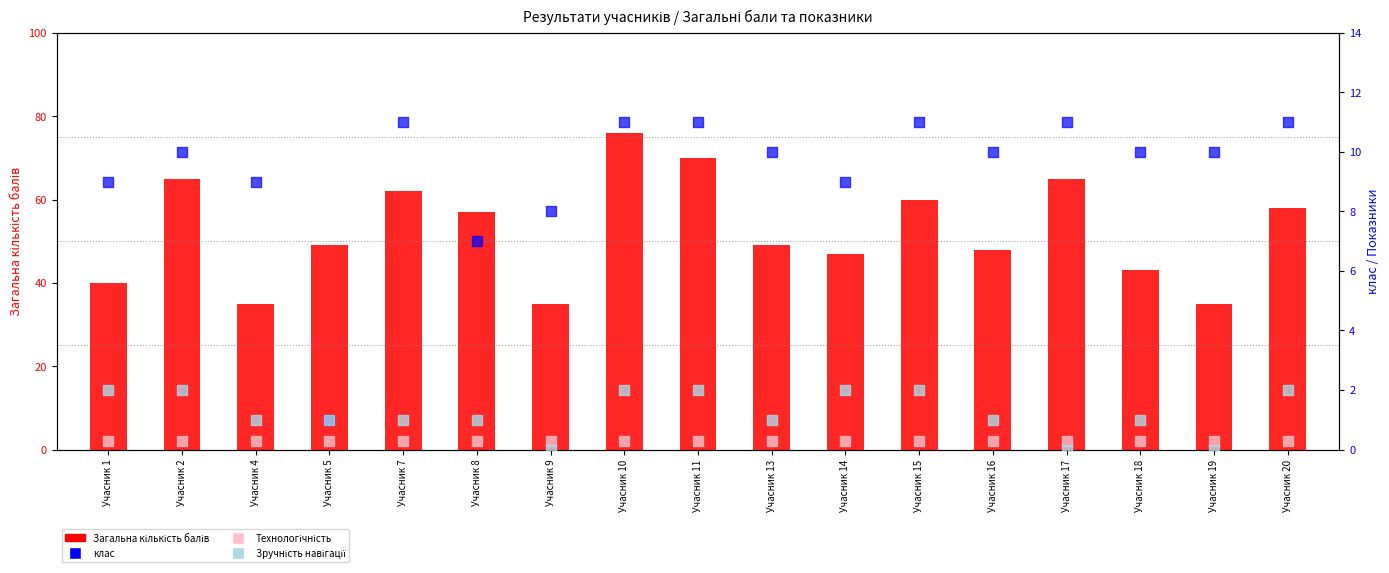

Which series contains the highest Y value?

Загальна кількість балів